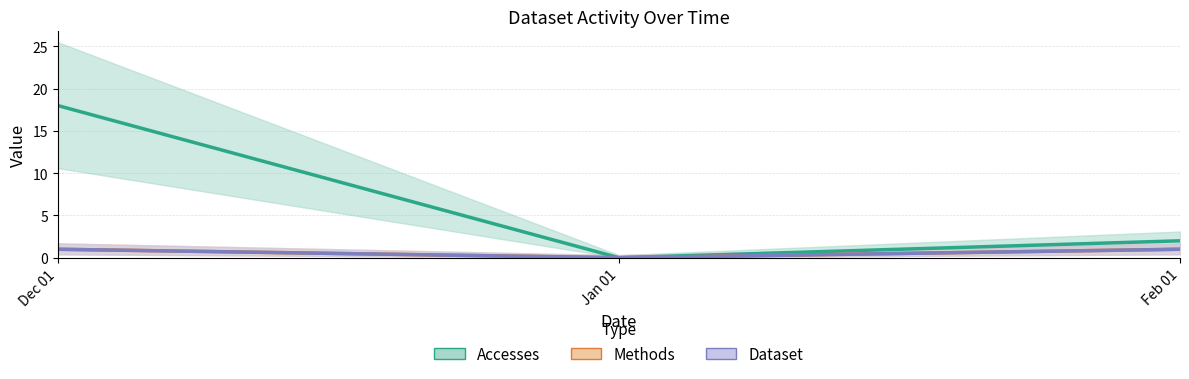

Which has a higher value, Jan 01 or Dec 01?

Dec 01